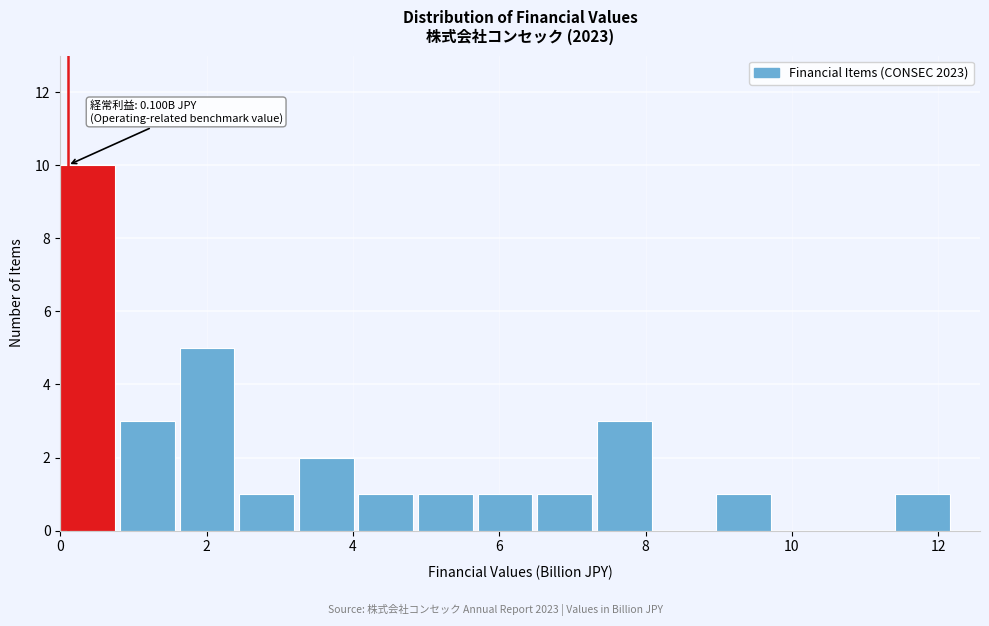

Which range on the x-axis has the tallest bar?

0.0 to 0.8